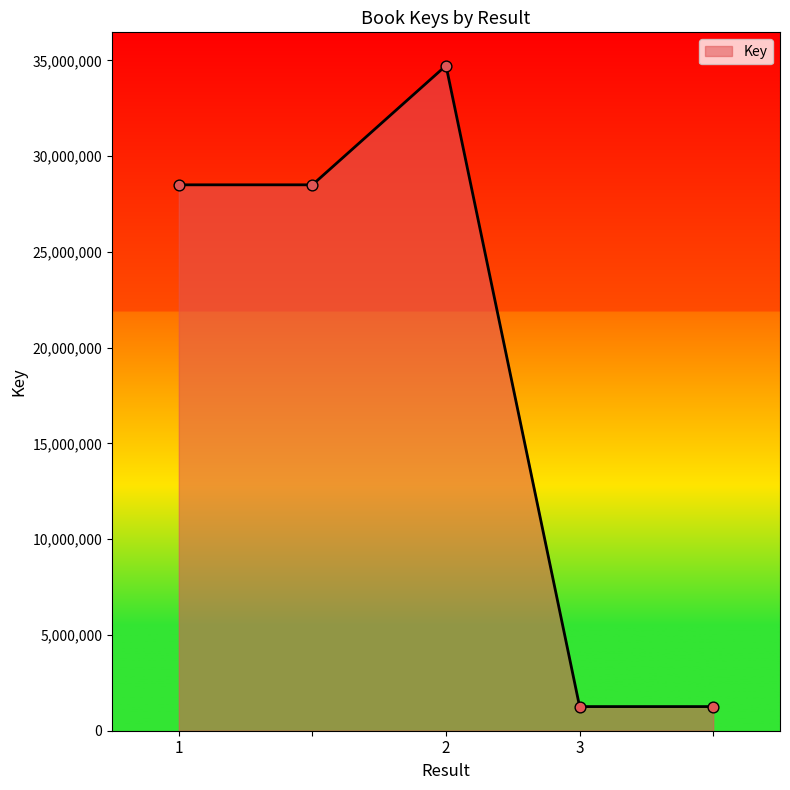

What is the difference between the second highest and minimum values?

27240822